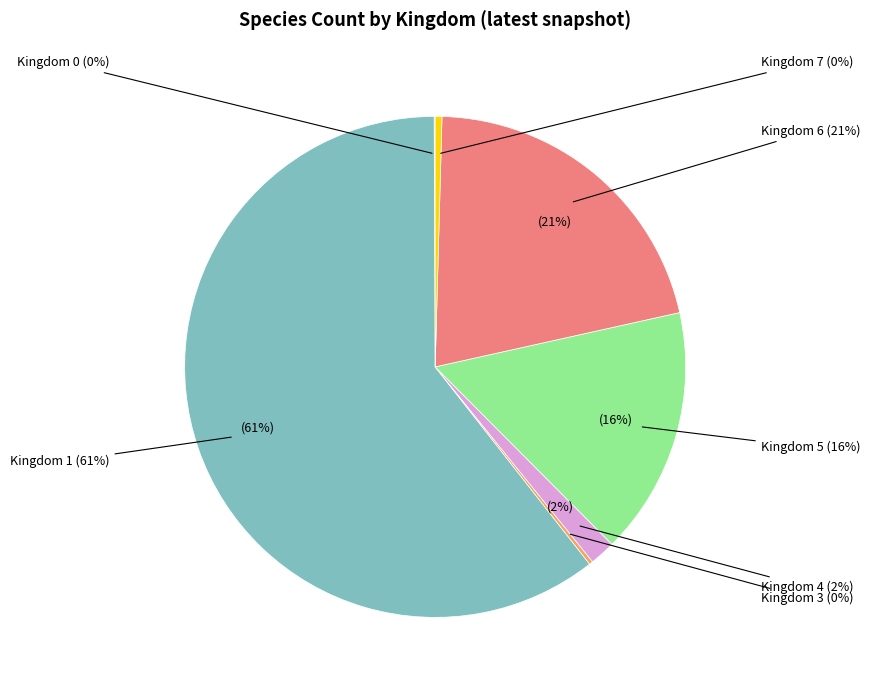

To the nearest percent, what is the combined percentage of 0 and 1?

61%